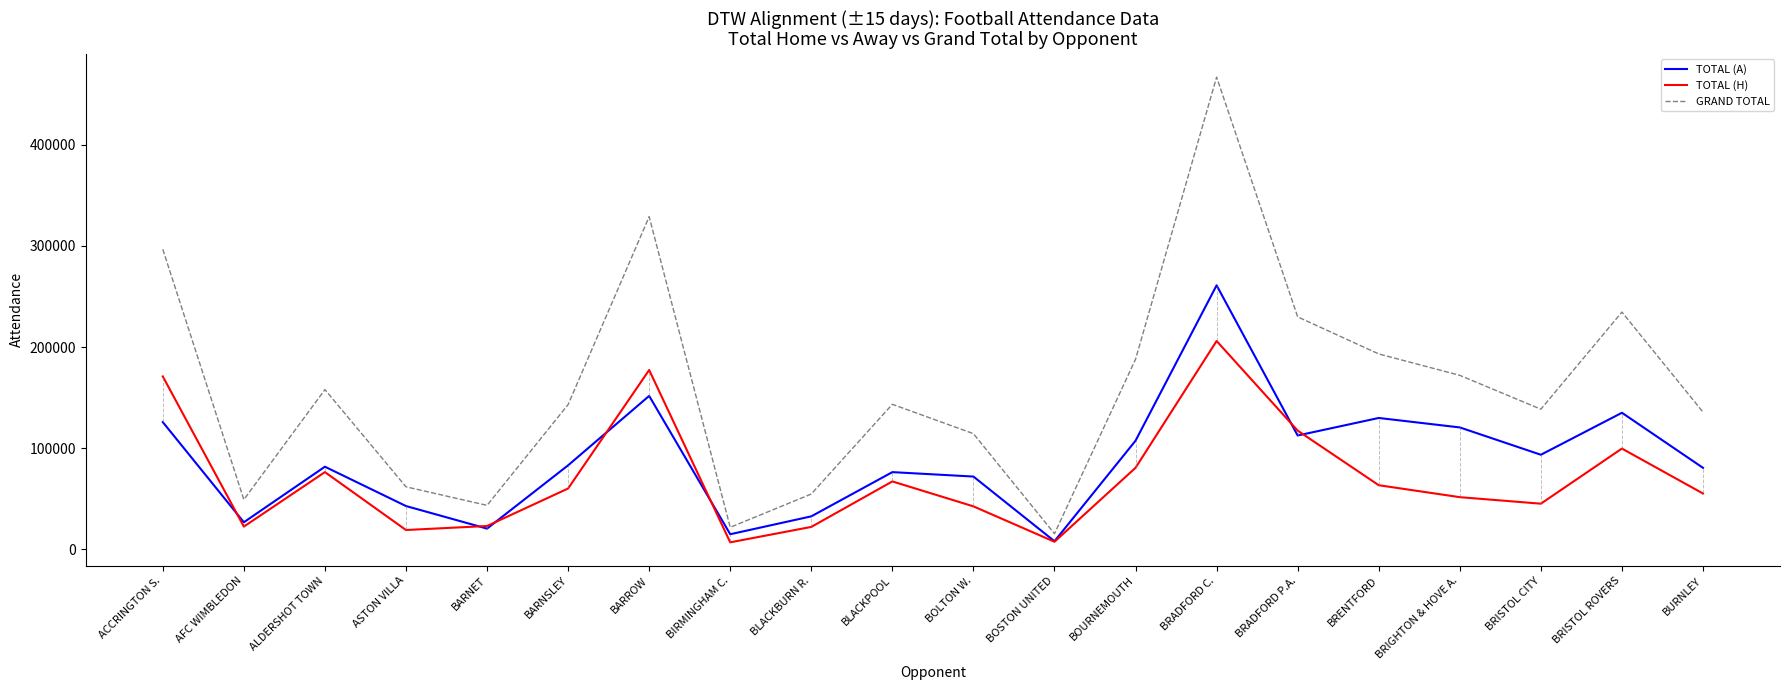

At which category is the sum across all series the highest?

BRADFORD C.